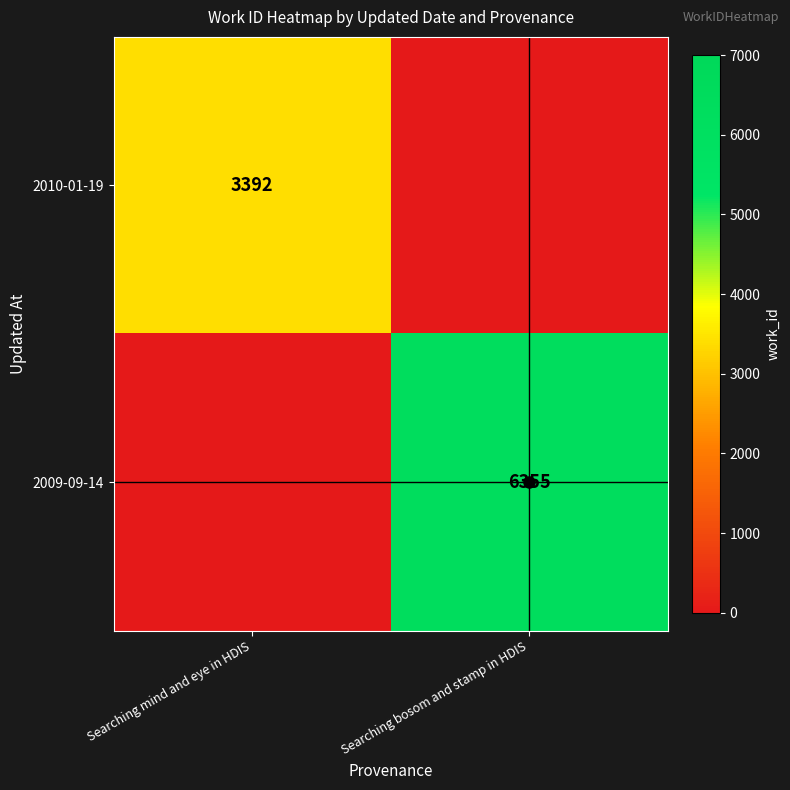

What is the difference between the maximum and minimum values in the 2010-01-19 series?

3392